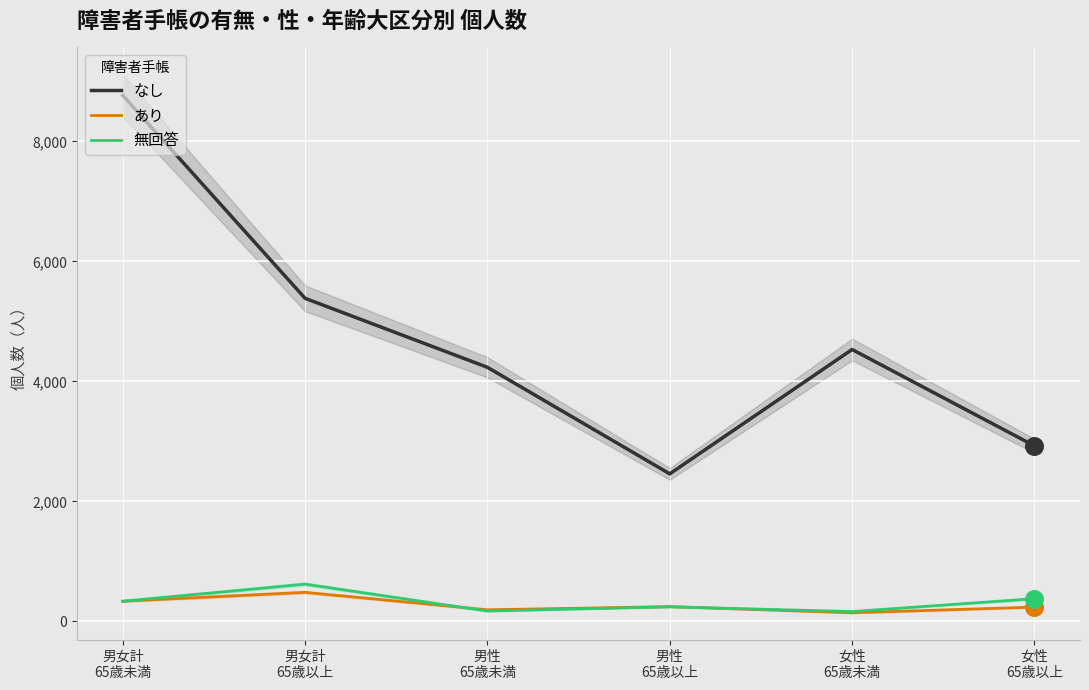

Which series has the widest spread of Y values?

なし